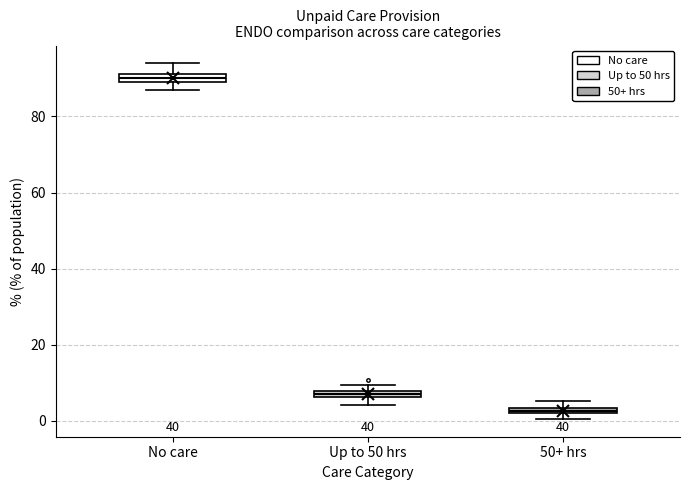

Where is the upper edge of the box for 50+ hrs on the y-axis? The values are not printed on the chart, so give them approximately, as read against the axis.

4